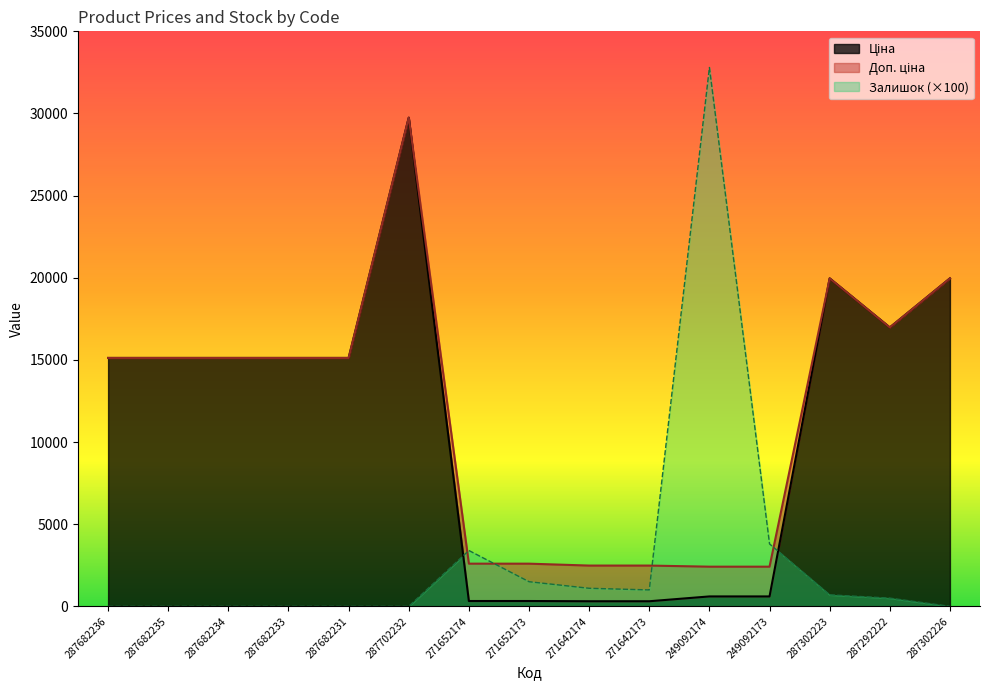

The Залишок series shows 1100.0 at 271642174. True or false?

True